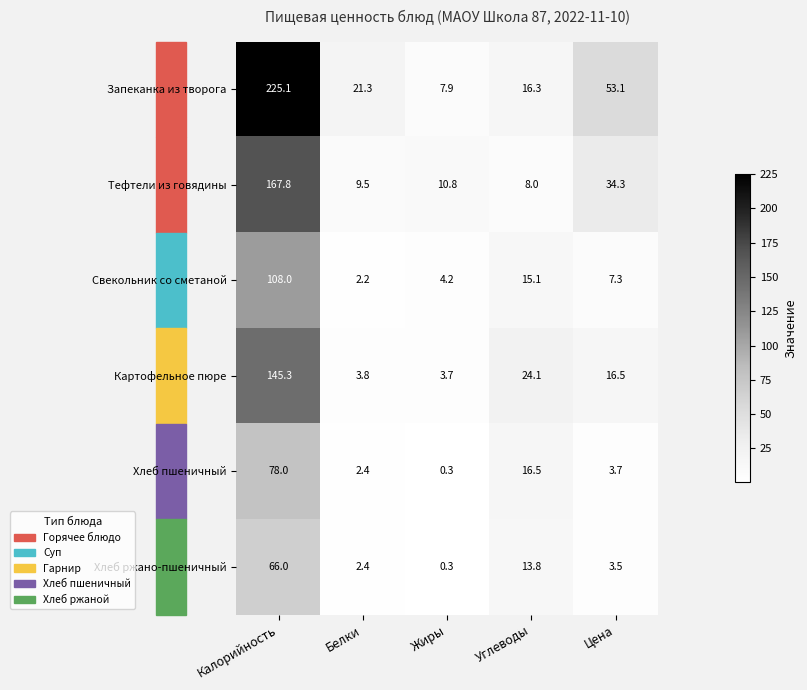

At Цена, list the series in order from largest to smallest.

Запеканка из творога, Тефтели из говядины, Картофельное пюре, Свекольник со сметаной, Хлеб пшеничный, Хлеб ржано-пшеничный